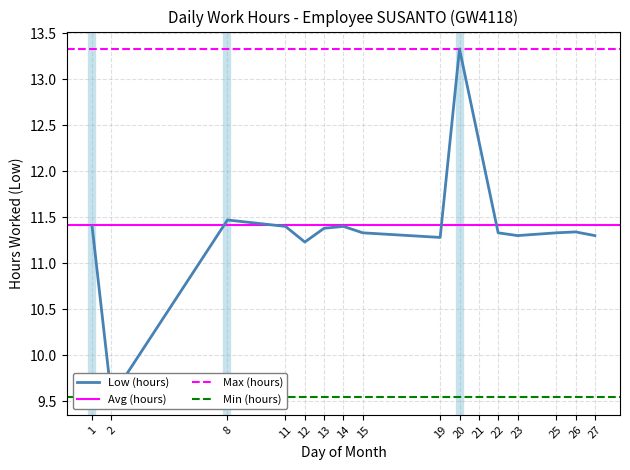

Reading left to right, transcribe all the data shown in this chart.

11.4	9.5	11.5	11.4	11.2	11.4	11.4	11.3	11.3	13.3	12.3	11.3	11.3	11.3	11.3	11.3